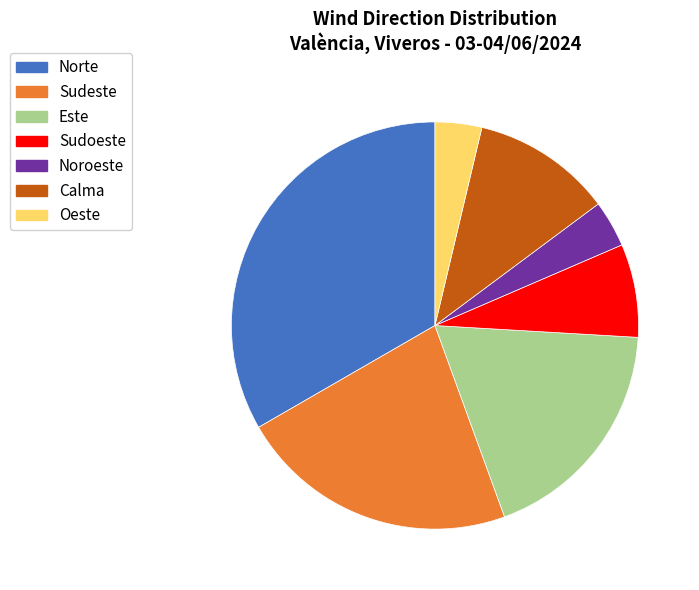

Combined, do Sudeste and Sudoeste account for over 50%?

No